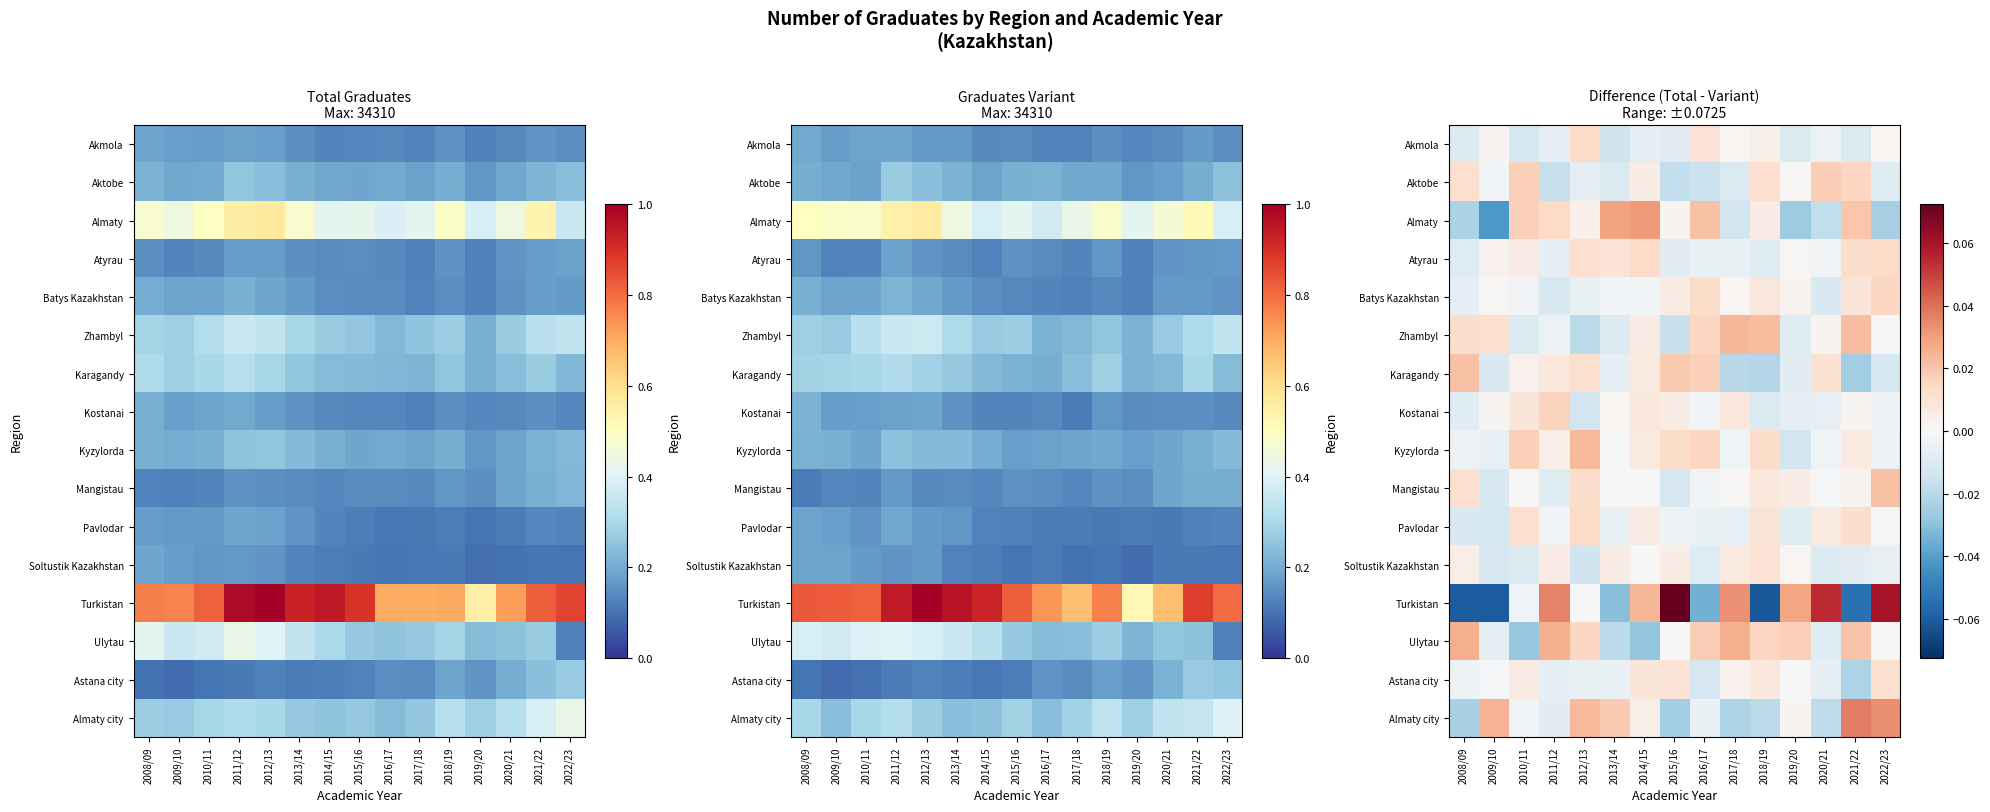

Between 2012/13 and 2020/21, which series saw the biggest shift?

Turkistan